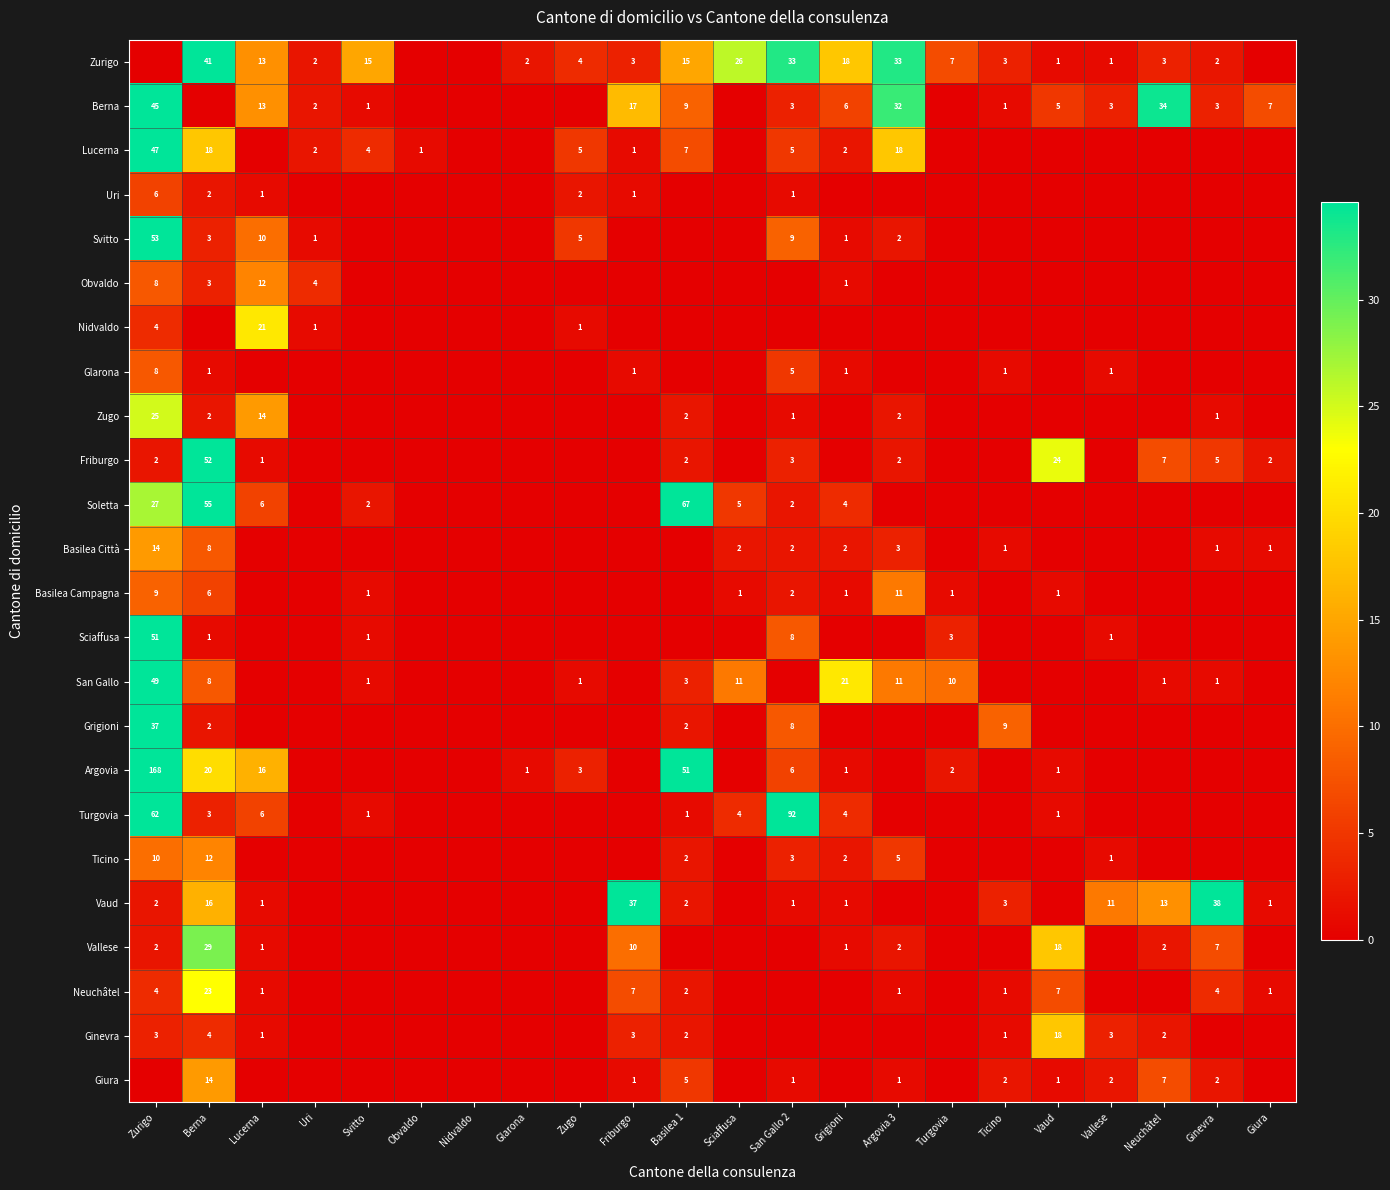

The value of Zugo at Zurigo is 39. True or false?

False